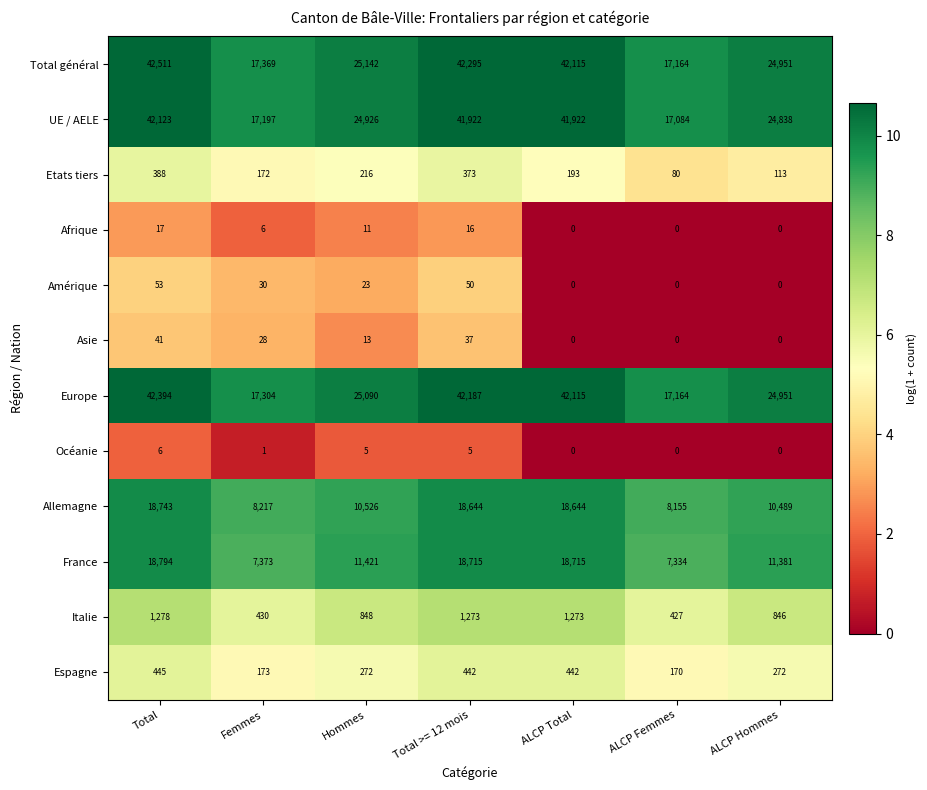

At which category is the sum across all series the highest?

Total